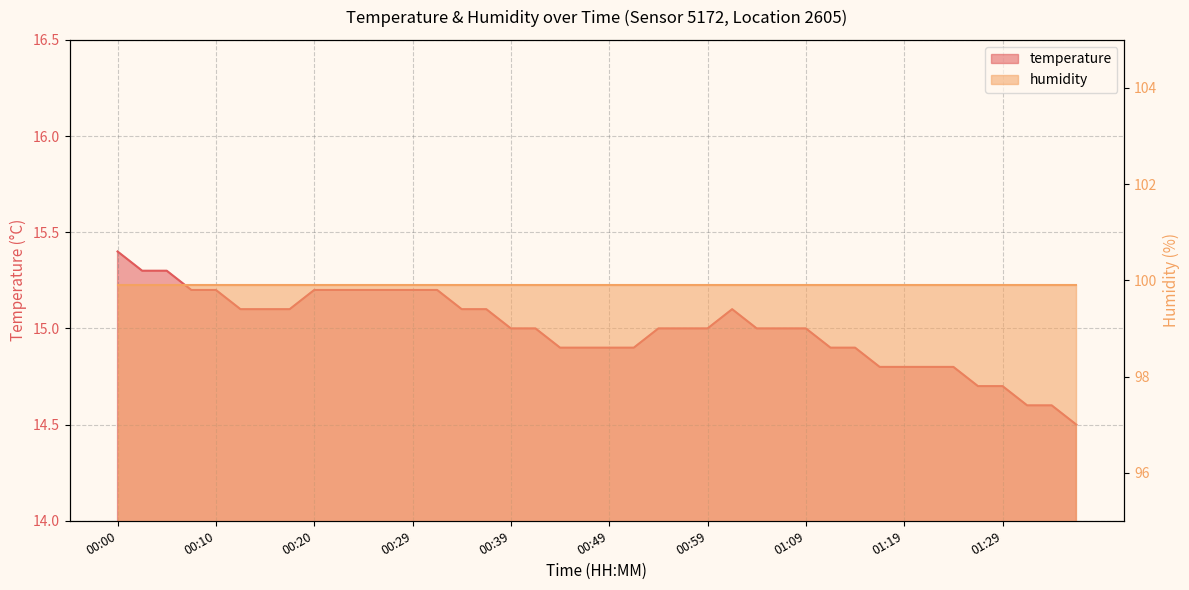

Reading left to right, list all the values displayed in this chart.

15.4	15.3	15.3	15.2	15.2	15.1	15.1	15.1	15.2	15.2	15.2	15.2	15.2	15.2	15.1	15.1	15.0	15.0	14.9	14.9	14.9	14.9	15.0	15.0	15.0	15.1	15.0	15.0	15.0	14.9	14.9	14.8	14.8	14.8	14.8	14.7	14.7	14.6	14.6	14.5